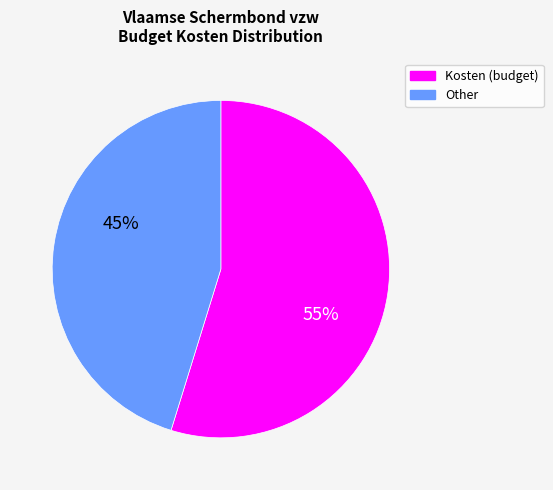

Is the sum of Other and Kosten (budget) greater than half?

Yes